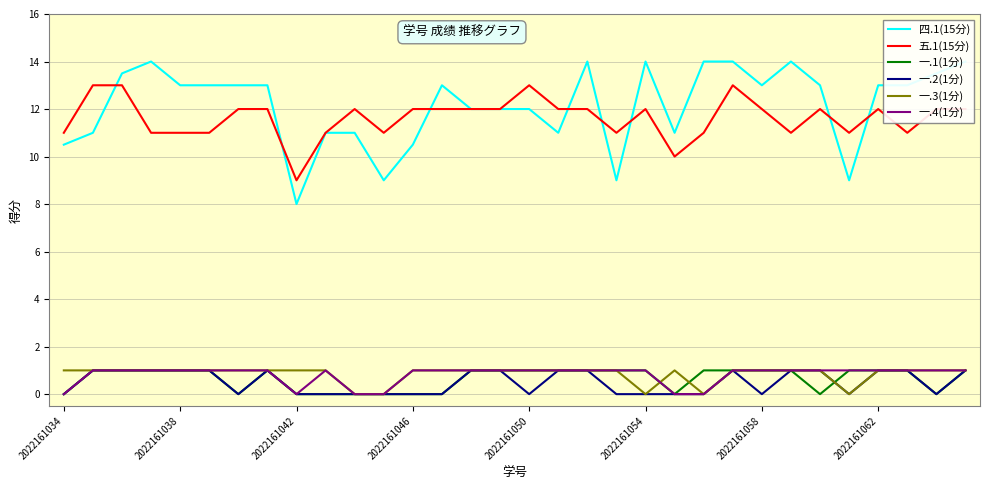

How many lines are shown in the chart?

6